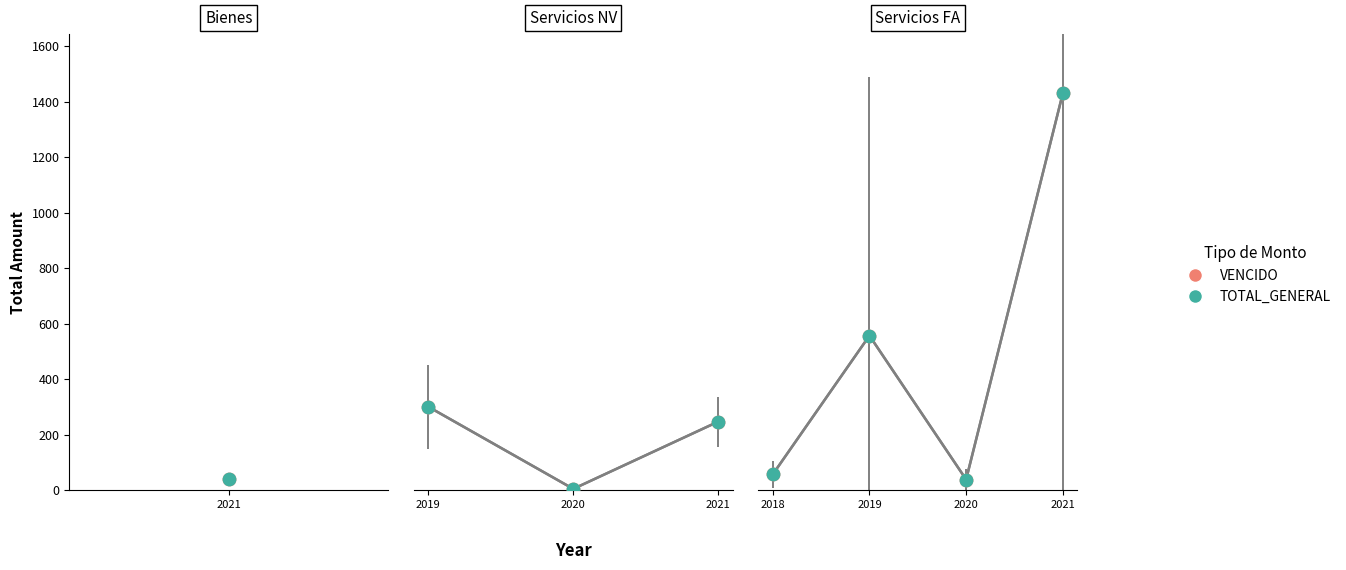

At how many categories does at least one series exceed 369?

2